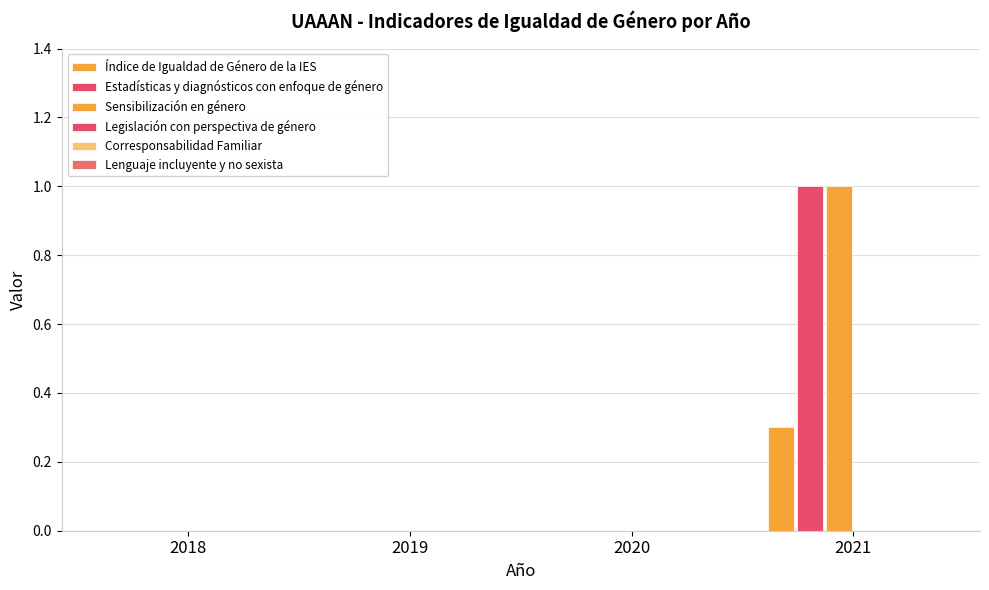

Rank the series at 2019 from highest to lowest value.

Índice de Igualdad de Género de la IES, Estadísticas y diagnósticos con enfoque de género, Sensibilización en género, Legislación con perspectiva de género, Corresponsabilidad Familiar, Lenguaje incluyente y no sexista